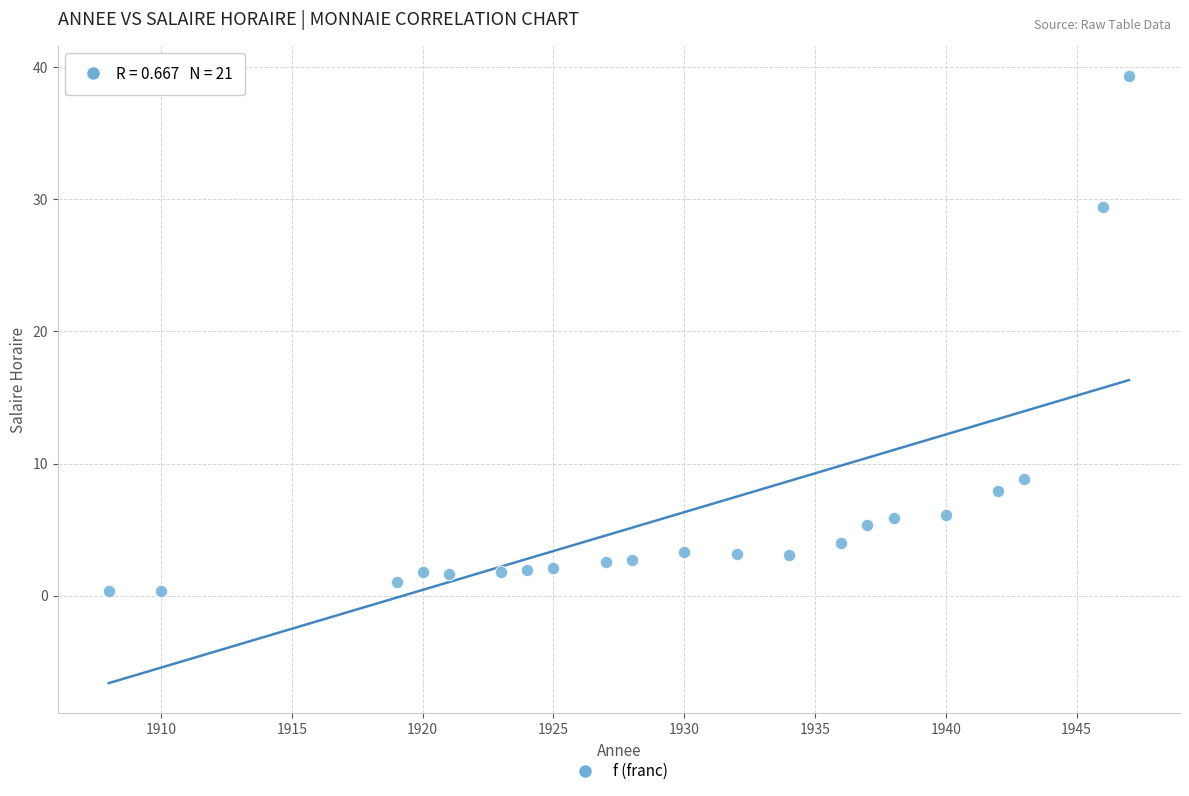

What is the range of Y values (max minus min)?

39.0